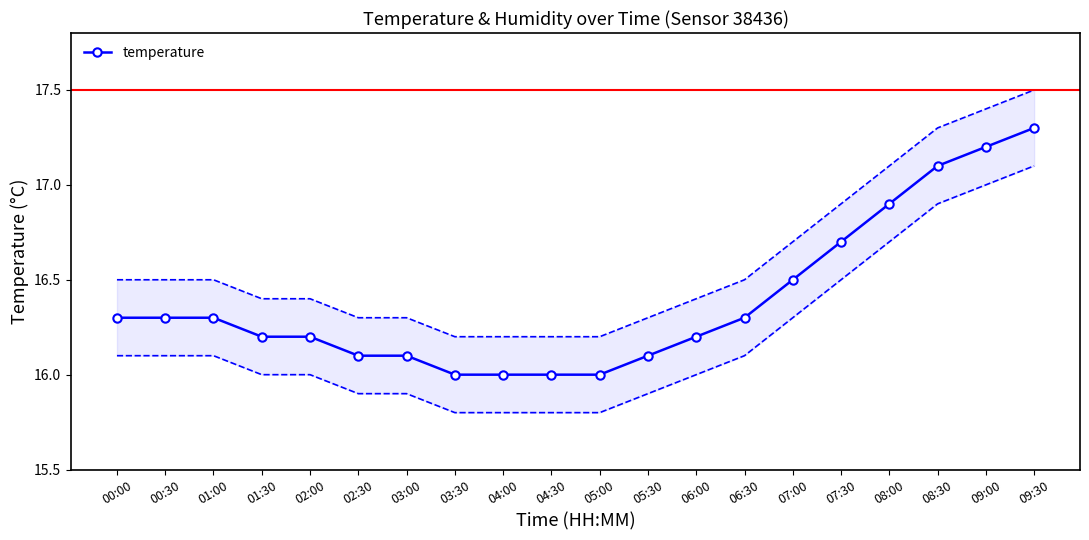

The value at 03:30 is 4.4. True or false?

False